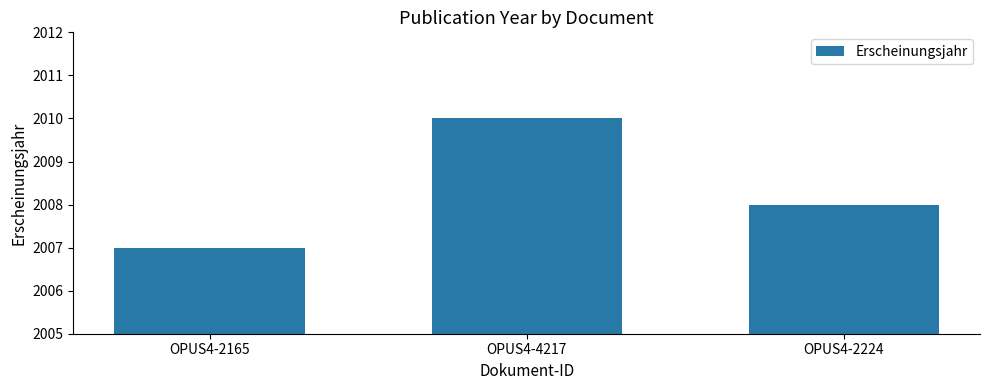

Reading right to left, what are all the values shown in this chart?

2008	2010	2007